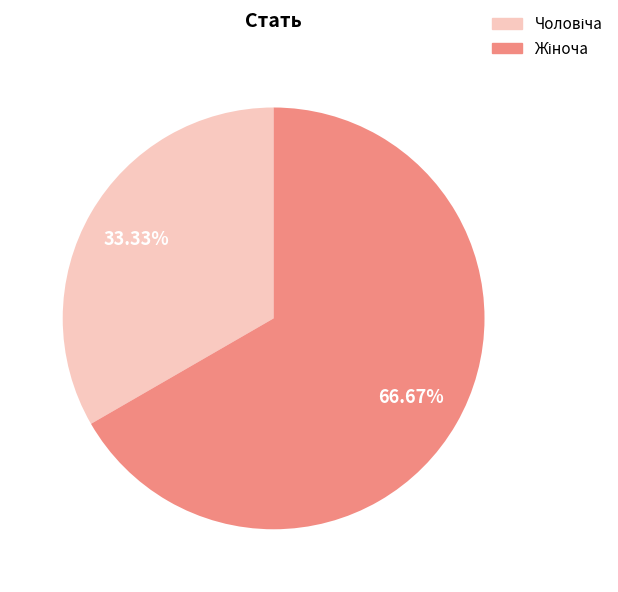

Does any single category account for the majority?

Yes